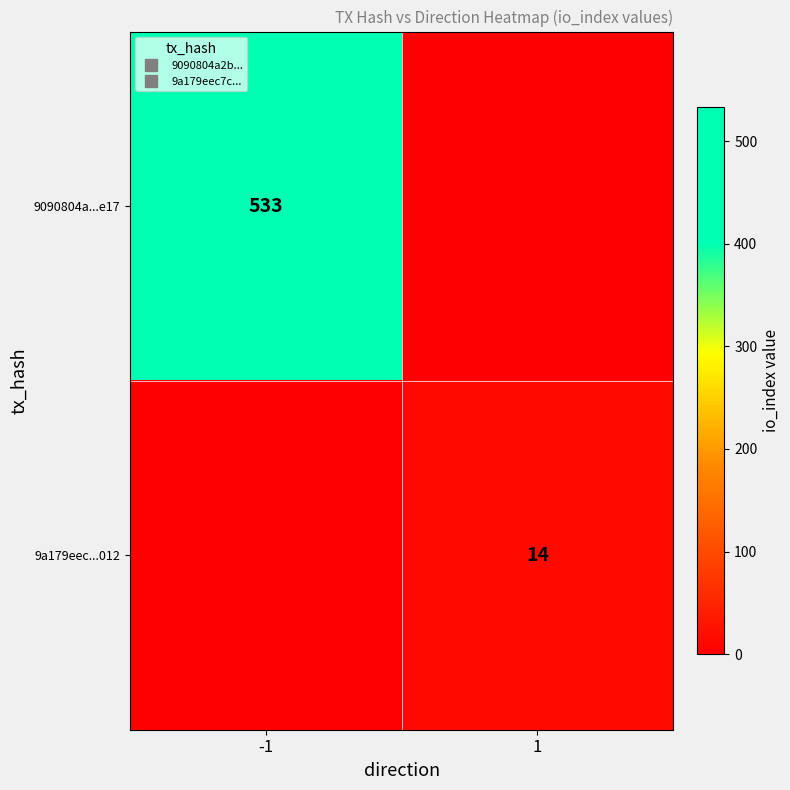

What is the difference between the maximum and minimum values in the 9090804a...e17 series?

533